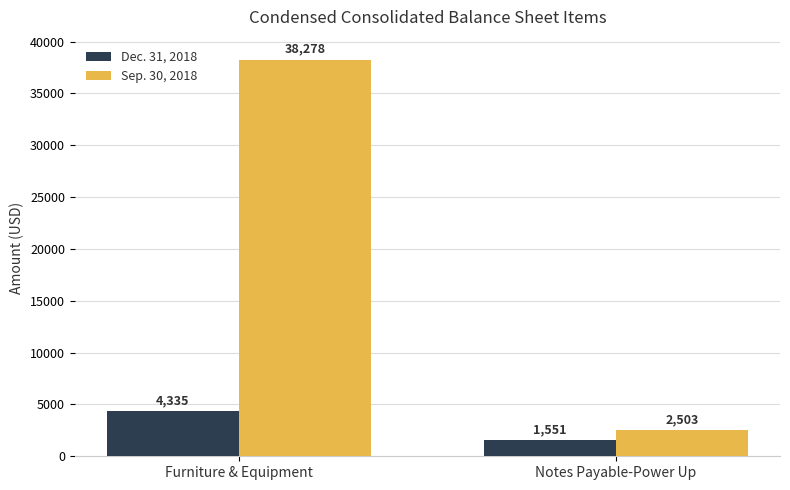

What value does the Dec. 31, 2018 series have at Furniture & Equipment?

4335